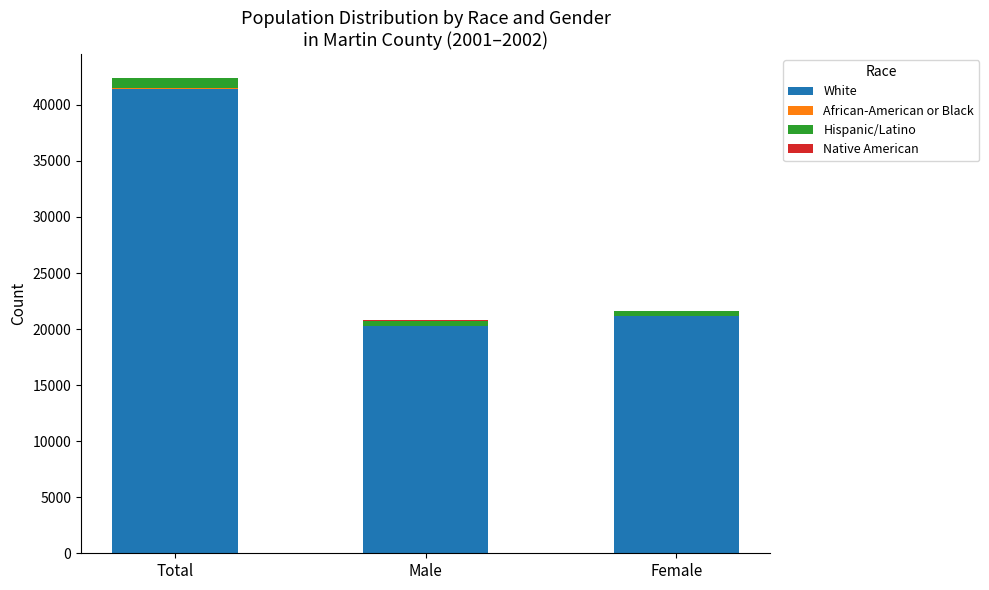

At which label is White closest to 30811?

Female